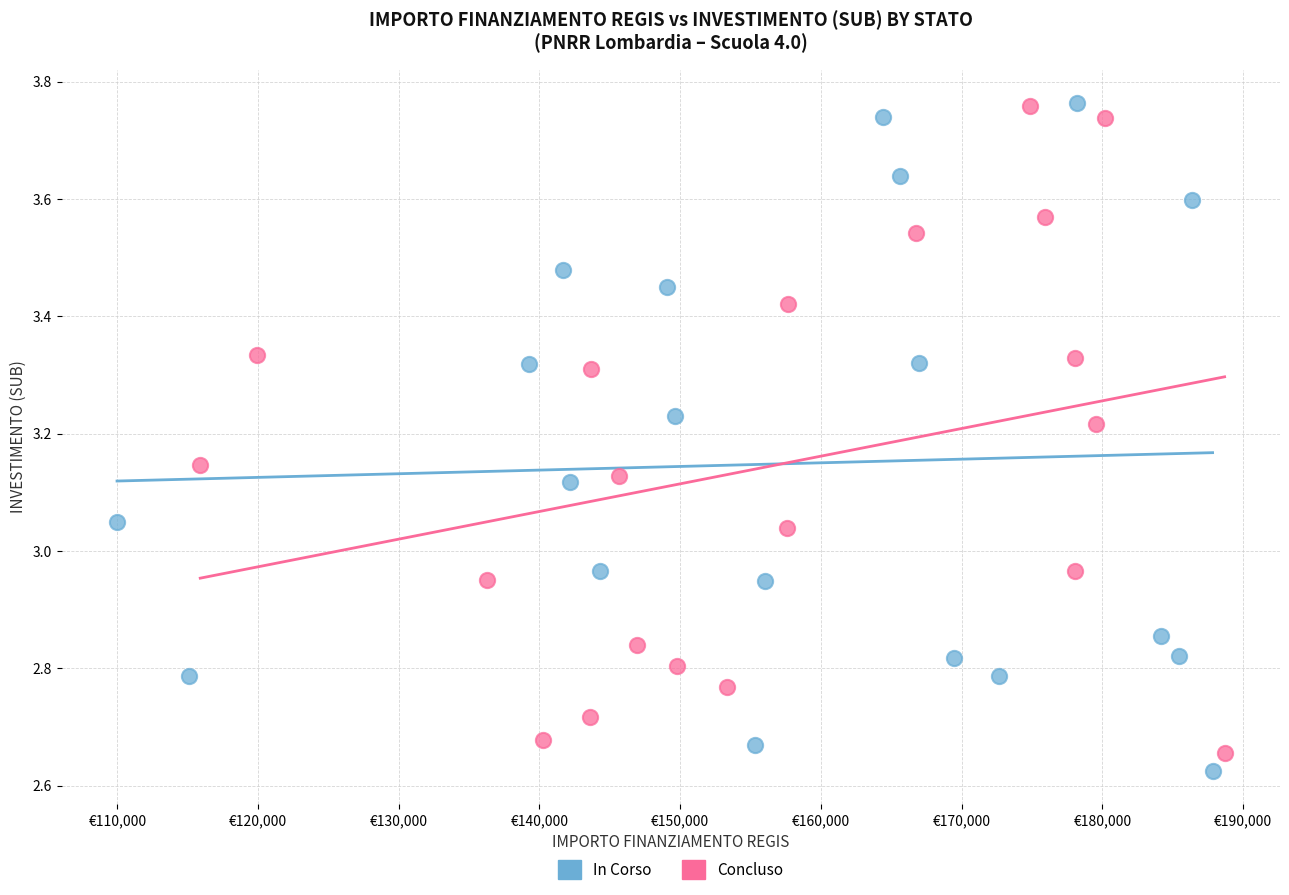

Which series has the widest spread of Y values?

In Corso